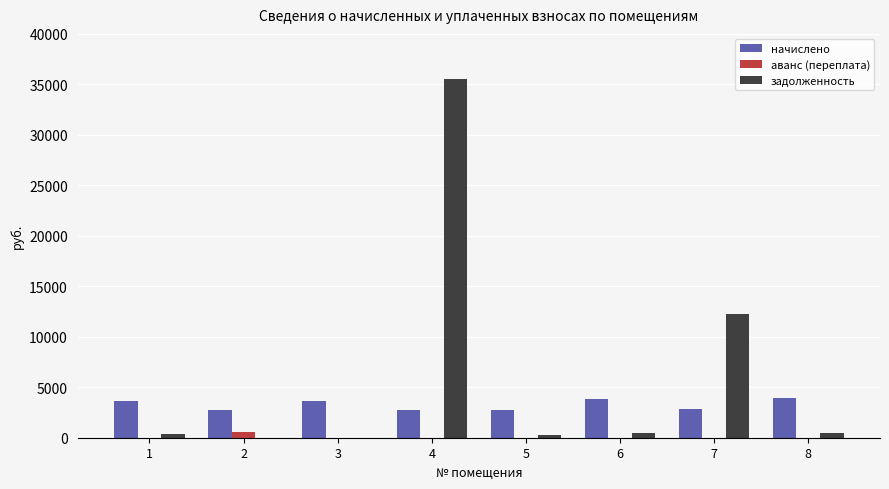

Are the bars grouped side by side (vs. stacked)?

Yes